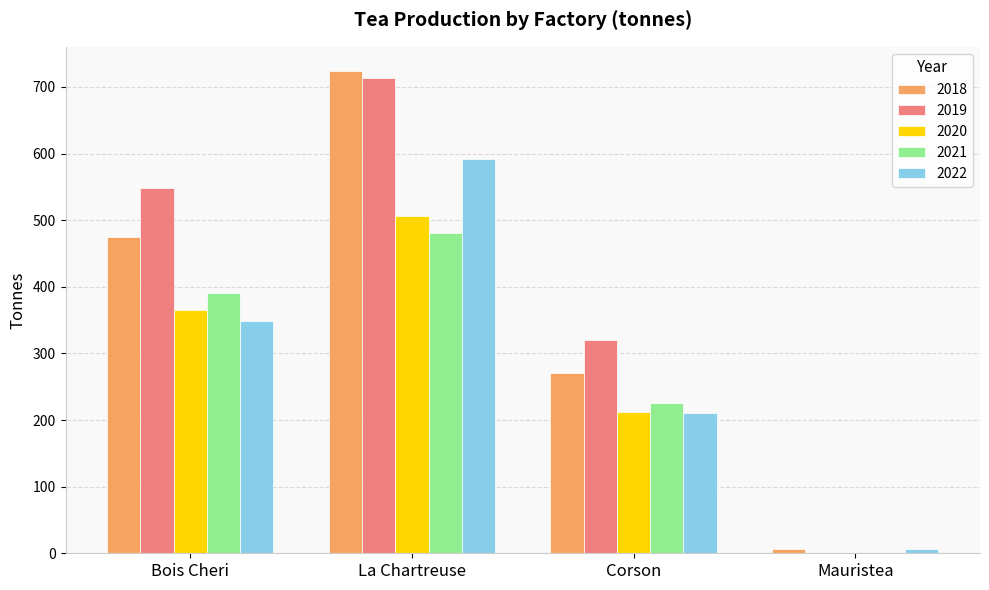

At which label is 2020 closest to 253?

Corson